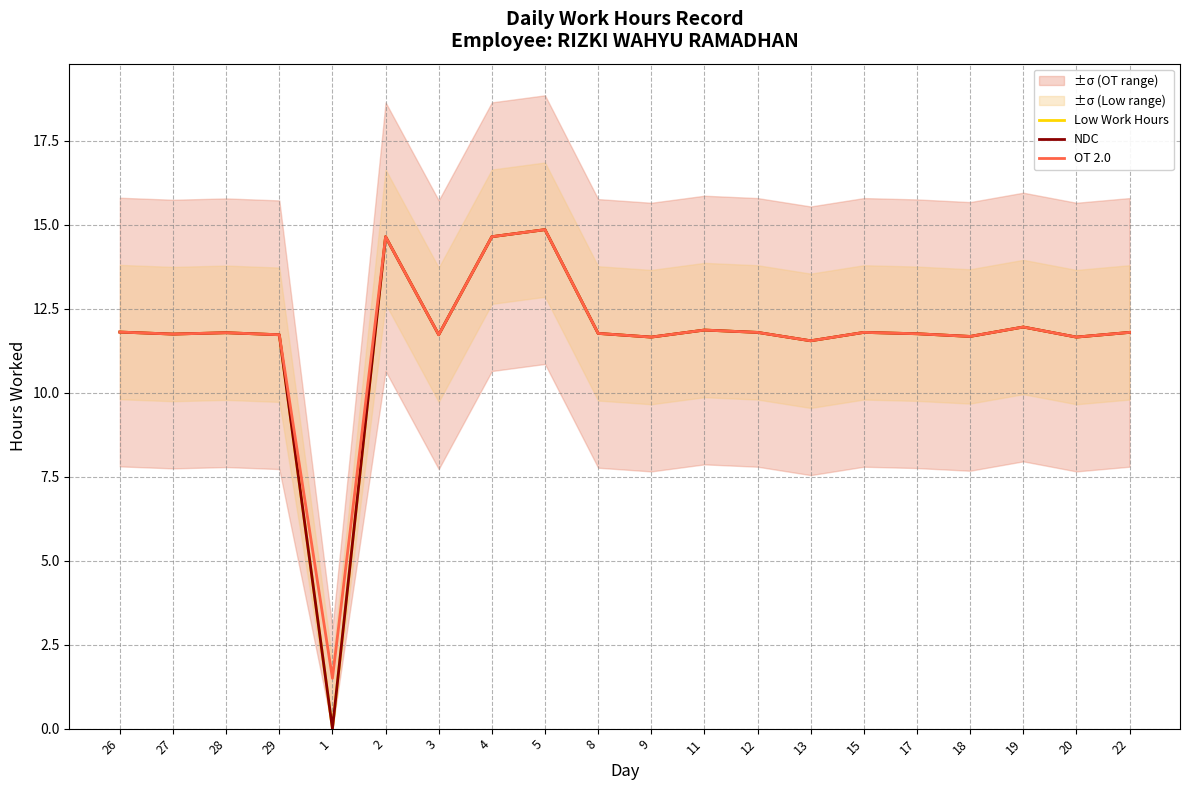

What is the difference between the maximum and minimum values in the OT 2.0 series?

13.4